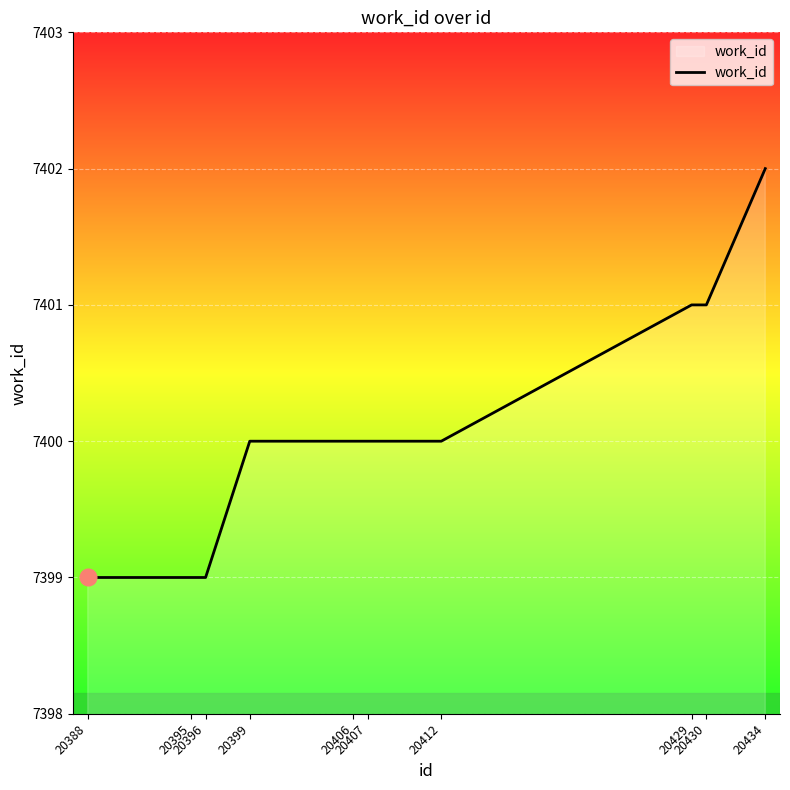

True or false: the data shows 7401 at 20430.

True